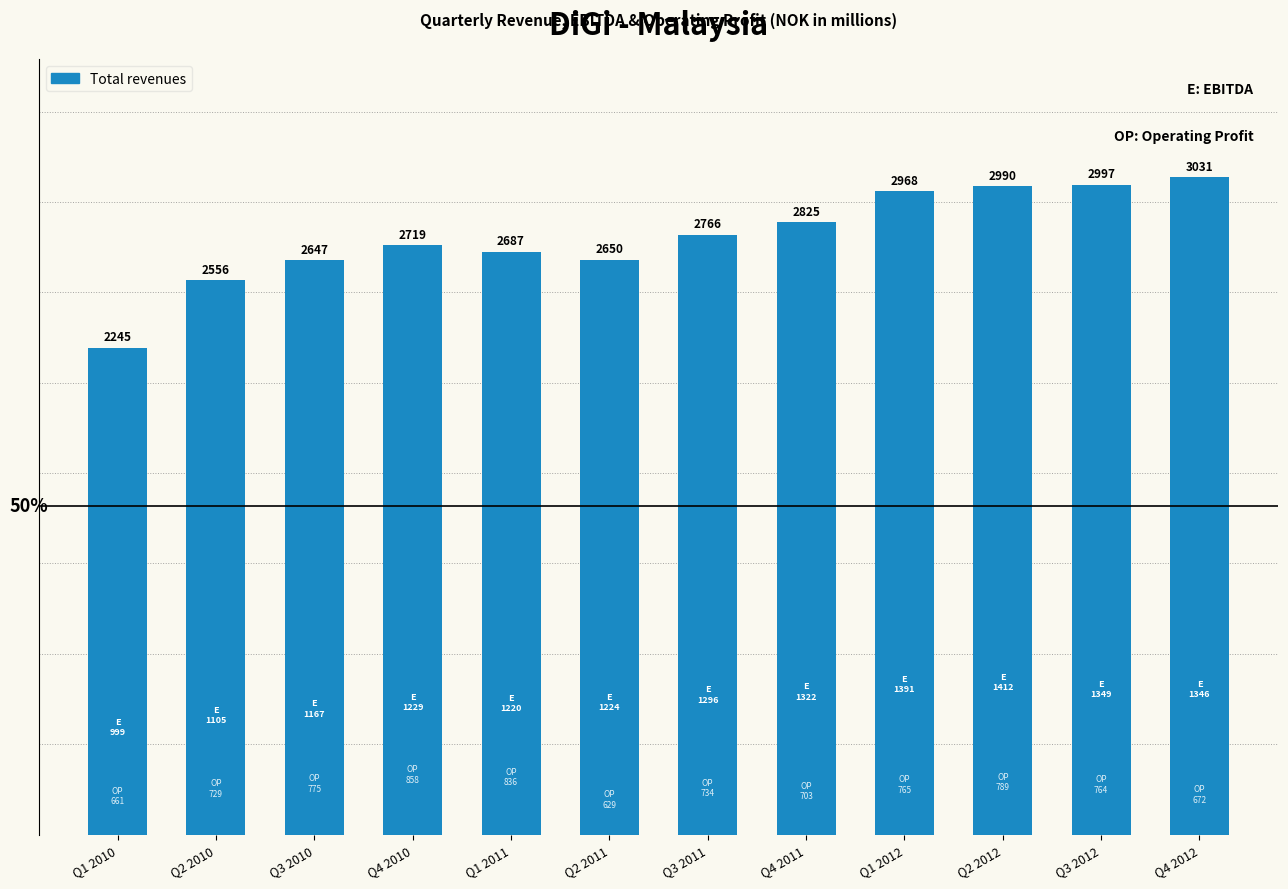

What is the average value?

2756.9